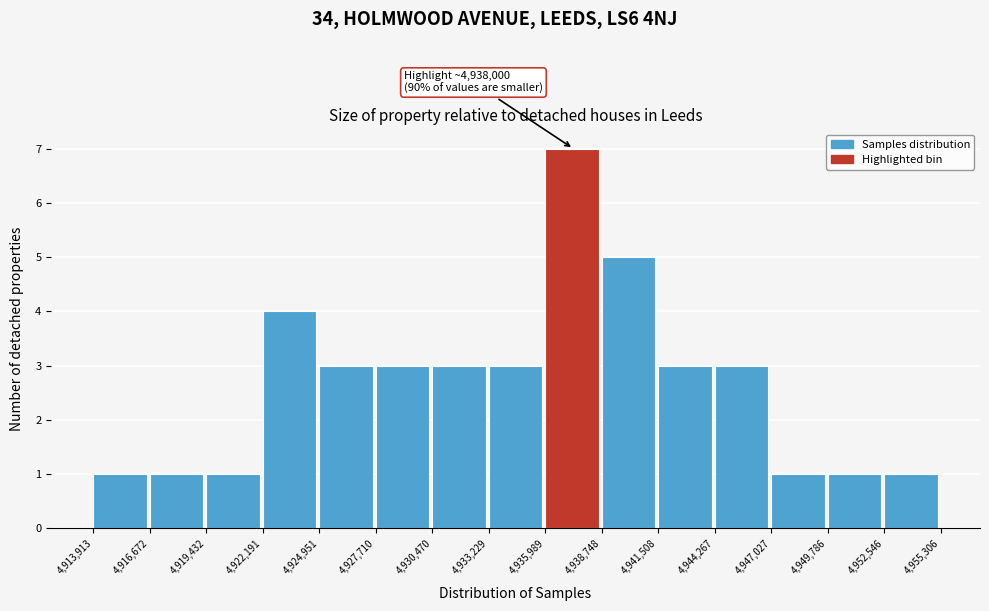

Over which range of the x-axis is the bar tallest?

4,935,989 to 4,938,748